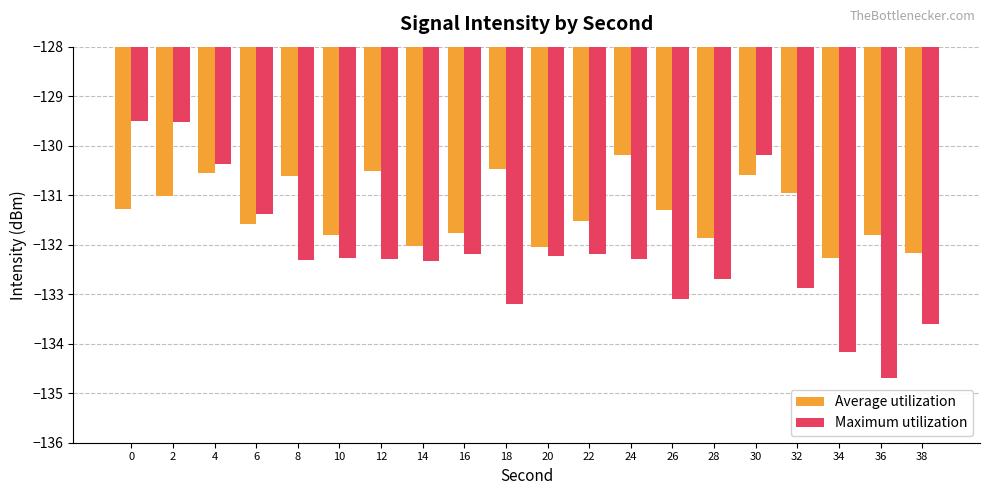

What is the difference between the second highest and second lowest values in the Average utilization series?

1.7